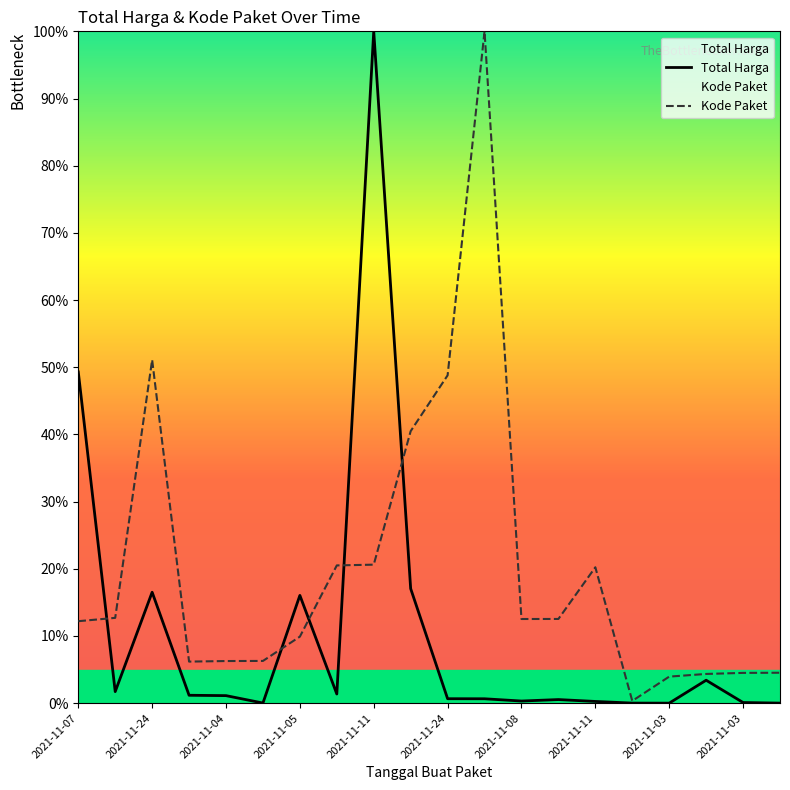

How many values in the Total Harga series are below 1?

10